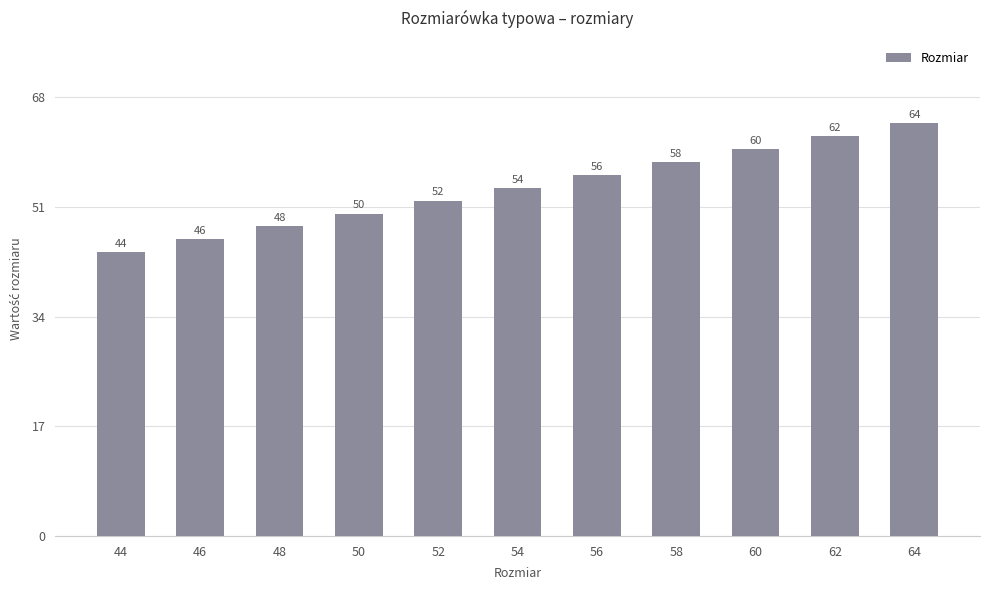

List the labels in order of value, largest first.

64, 62, 60, 58, 56, 54, 52, 50, 48, 46, 44